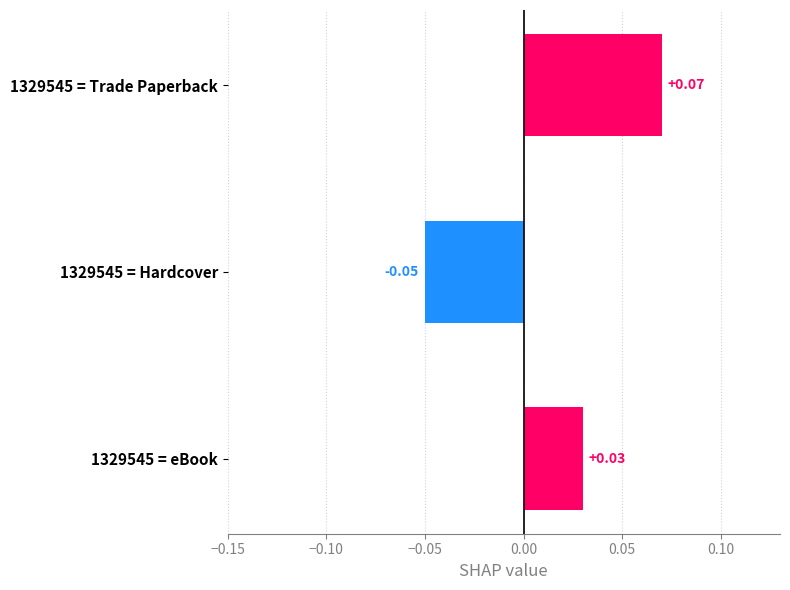

How many values are between 0 and 1?

2